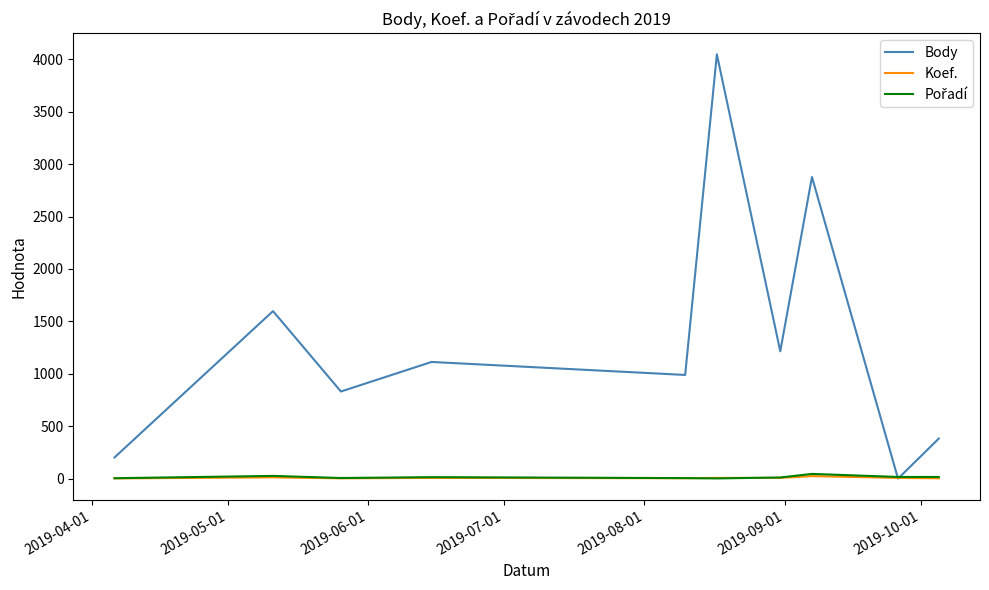

Does the chart display data point markers on the line(s)?

No